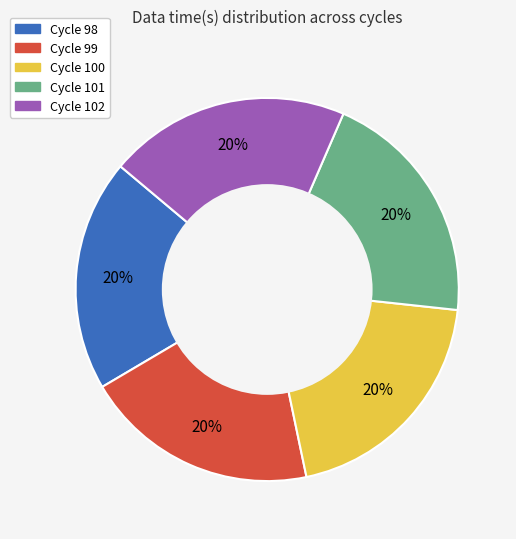

To the nearest percent, what is the average slice percentage?

20%